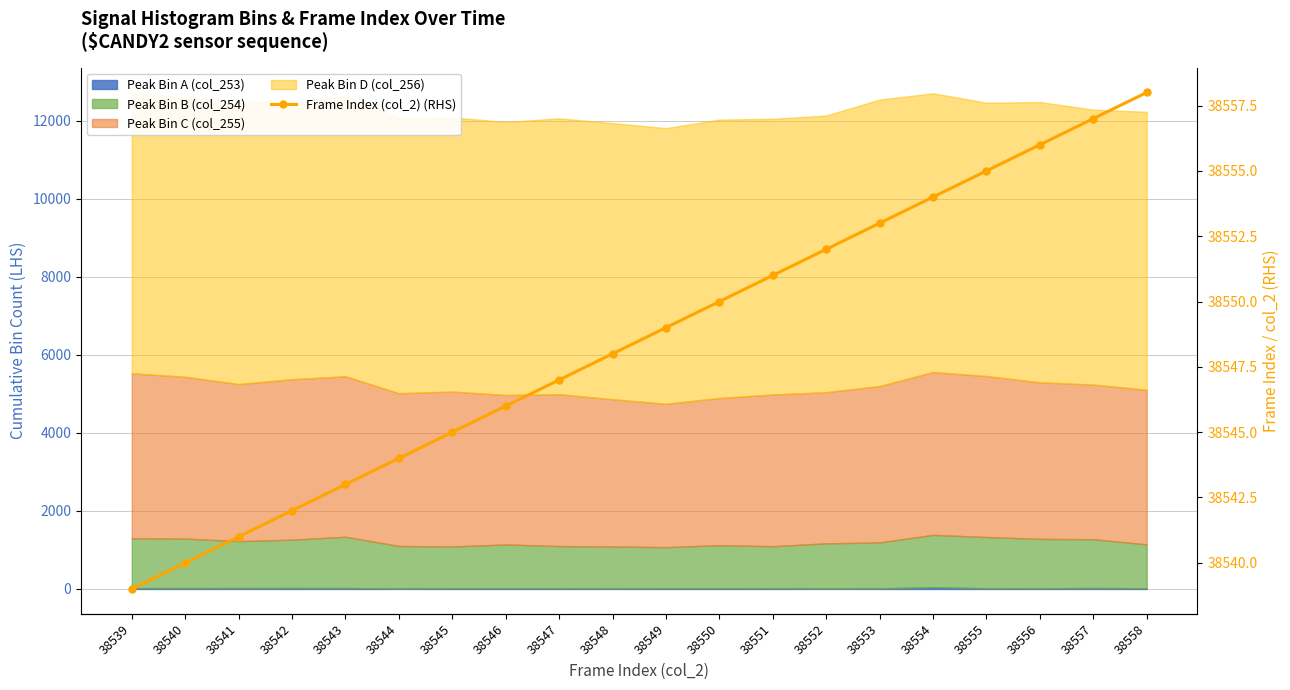

Count the number of values greater than 38549.

9